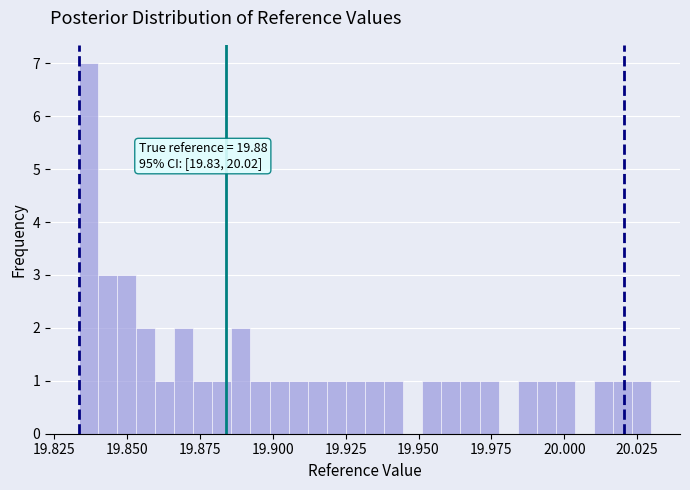

Around what value on the x-axis is the tallest bar? Give the approximate position of its centre, as read against the axis.

19.835